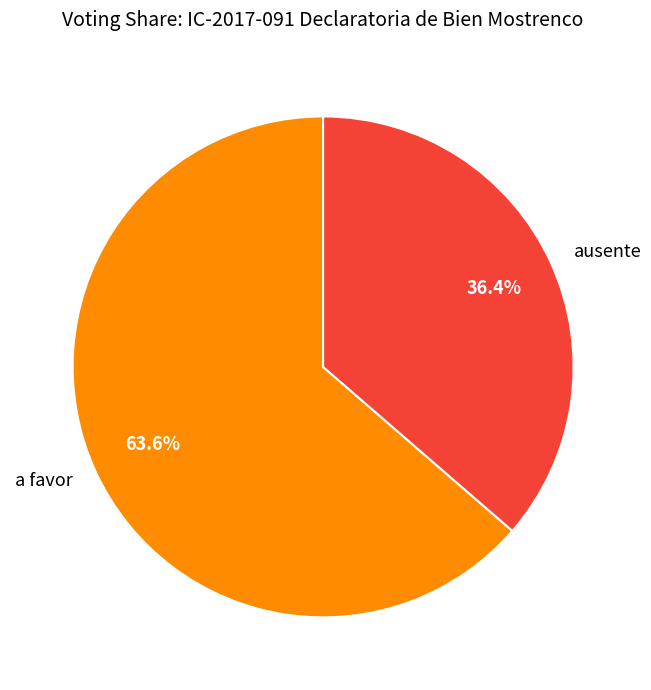

What portion of the pie excludes a favor?

36.4%